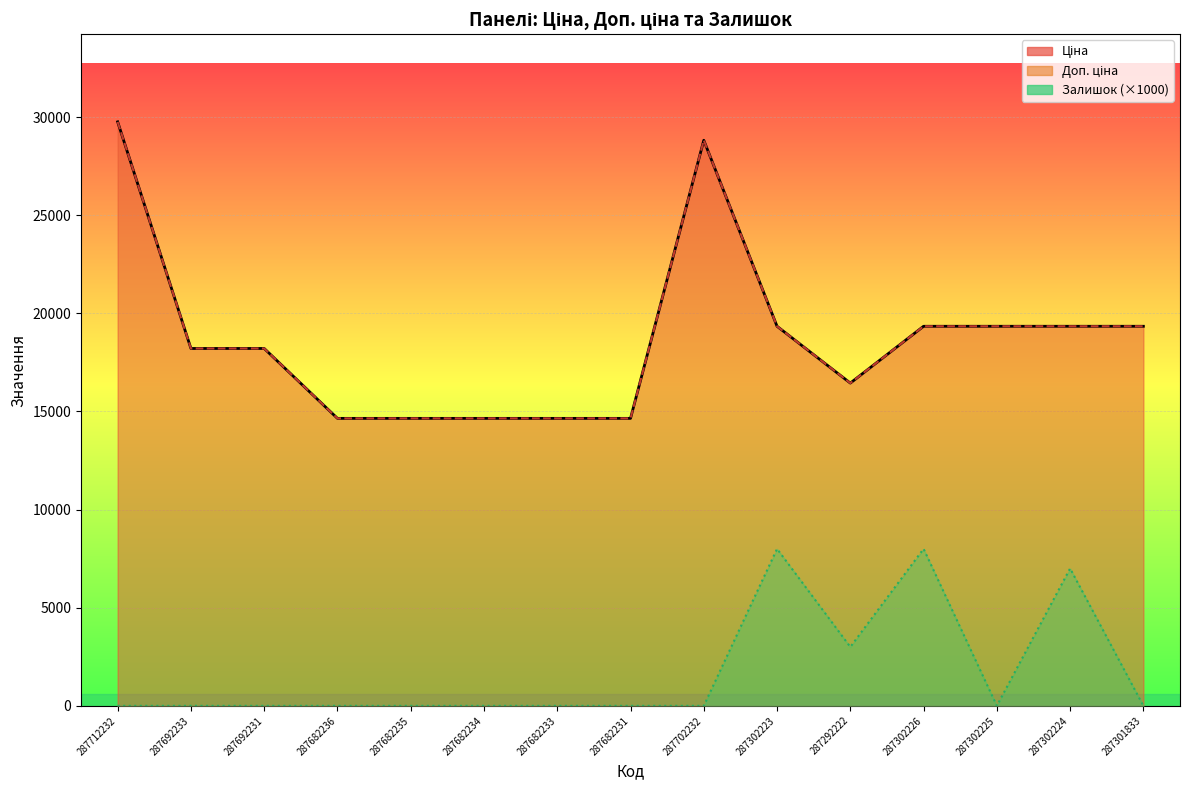

The value of Залишок at 287692231 is 0.0. True or false?

True